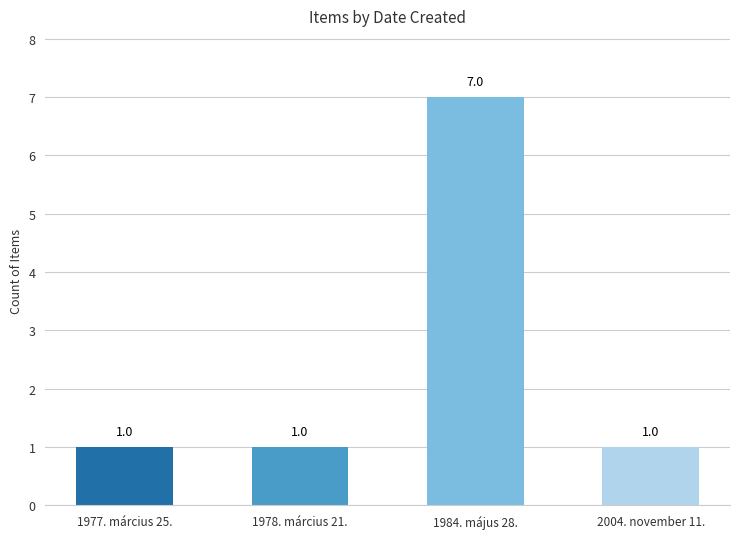

How many bars are there in total?

4